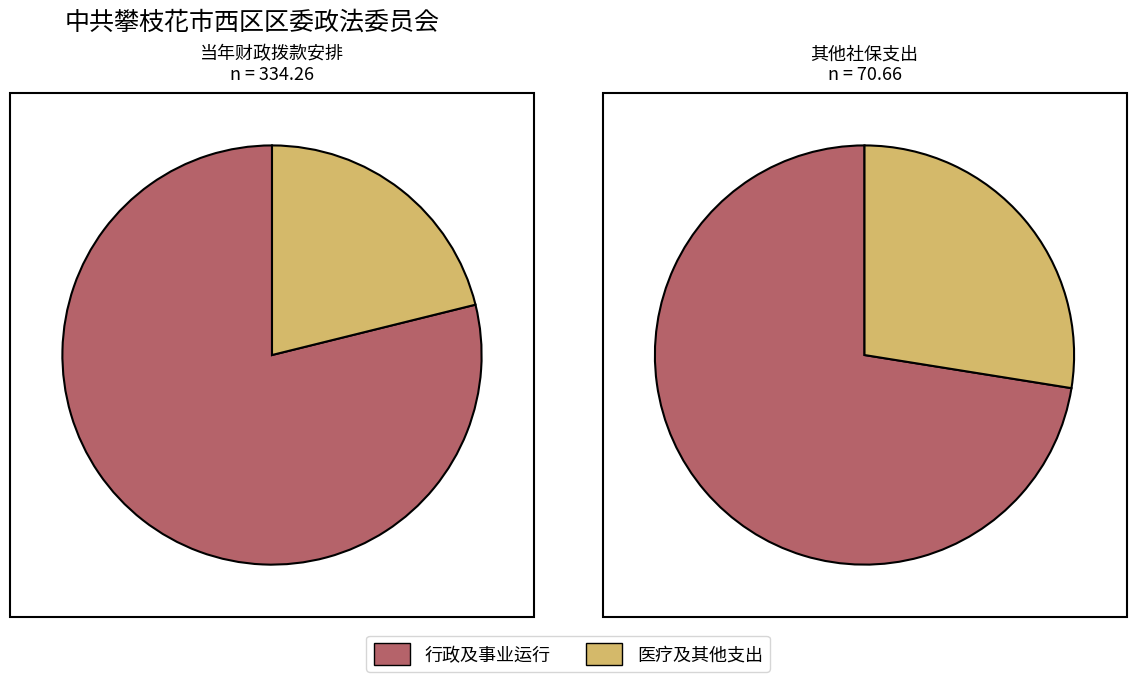

What is the largest slice in the pie chart?

事业运行